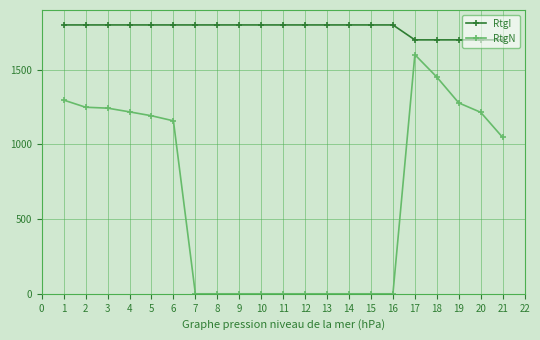

What is the lowest value of the RtgI series?

1700